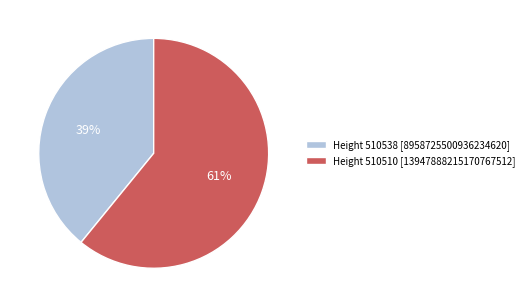

How many slices are in this pie chart?

2